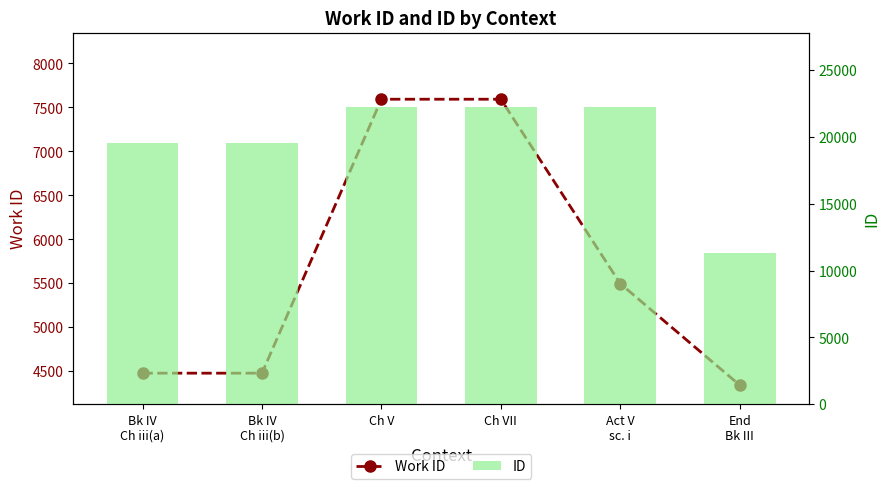

What is the smallest value displayed?

4339